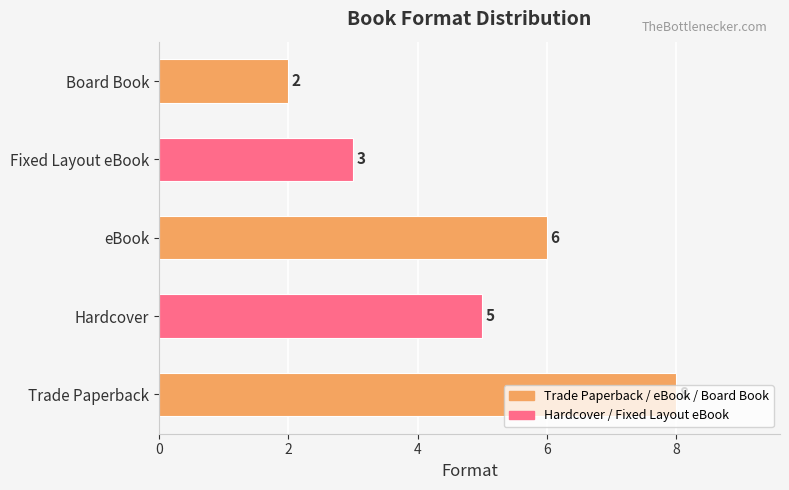

Are the bars grouped side by side (vs. stacked)?

No